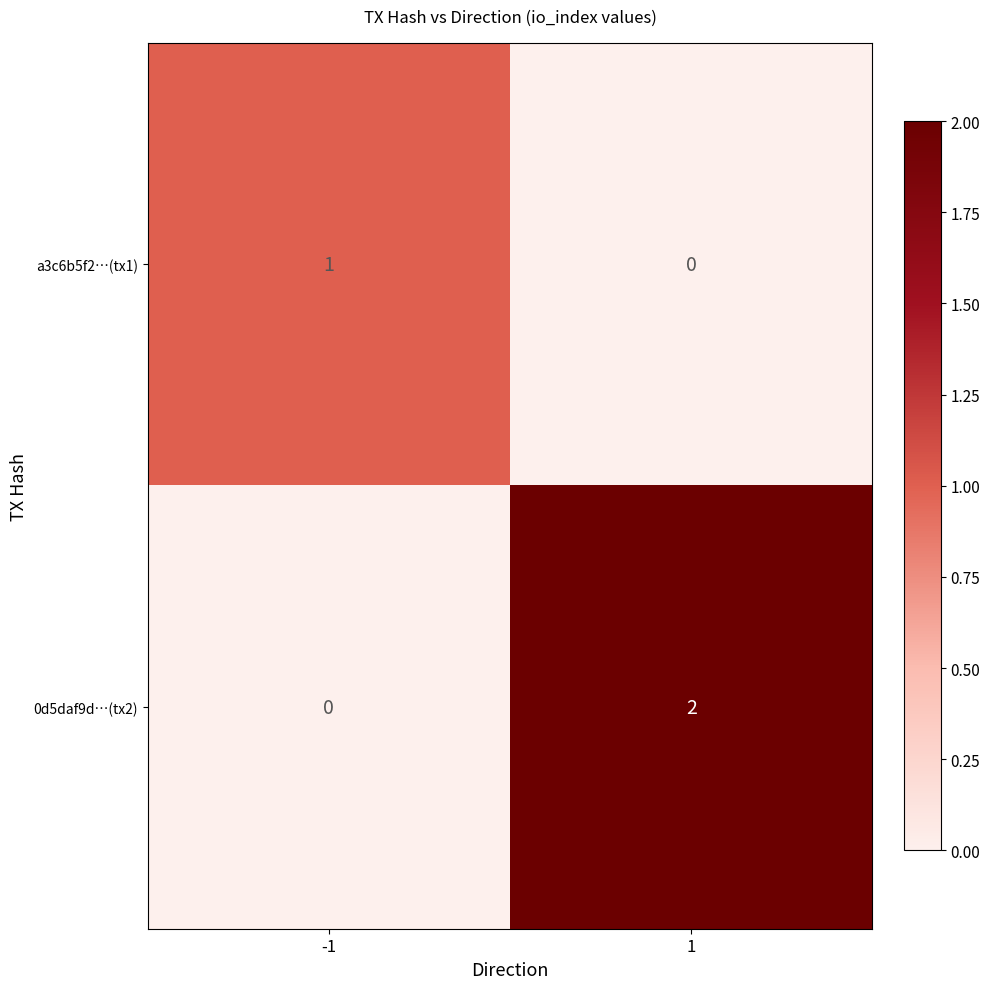

Which series has the largest total across all categories?

0d5daf9d…(tx2)